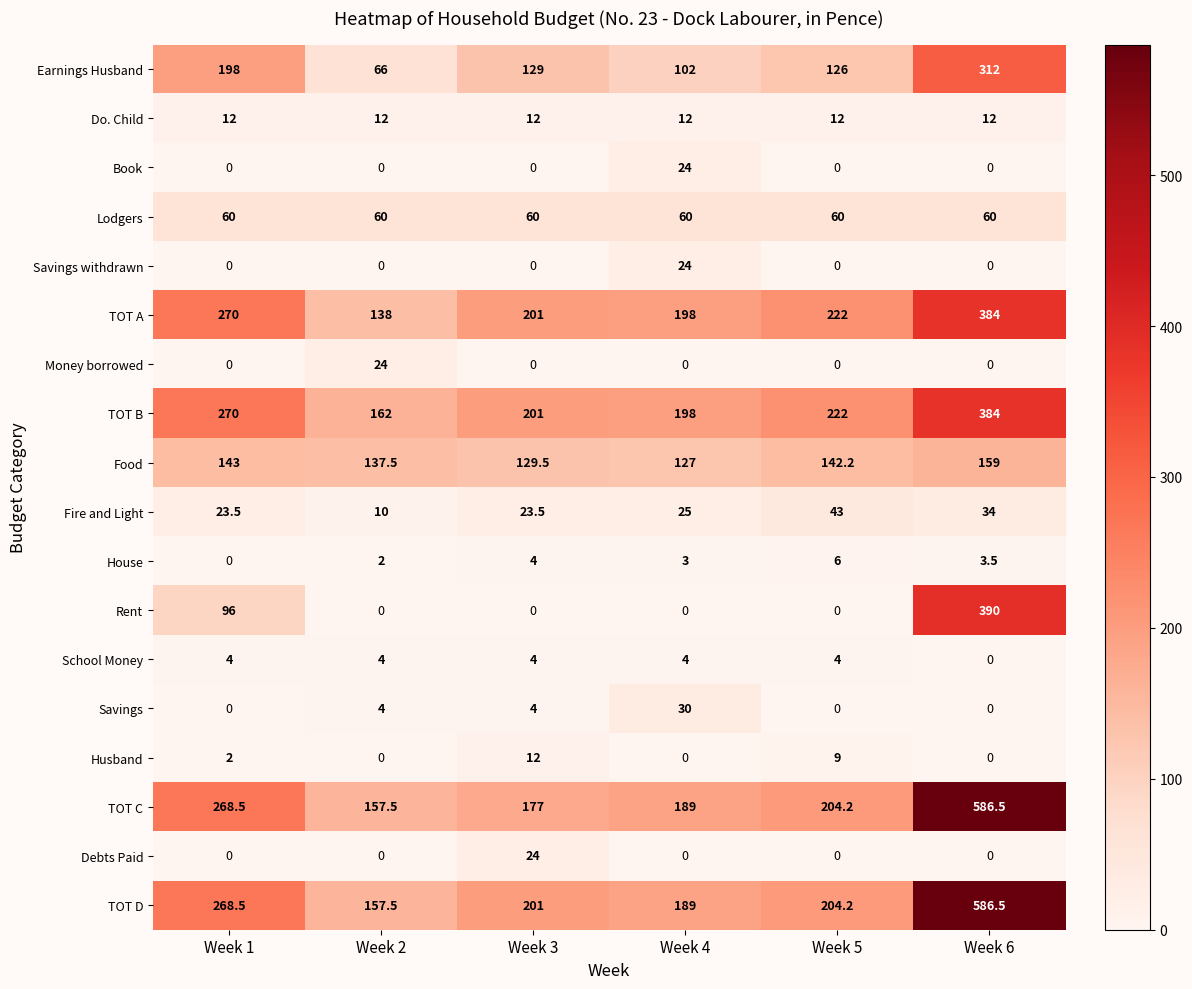

What is the difference between the highest and lowest values at Week 5?

222.0